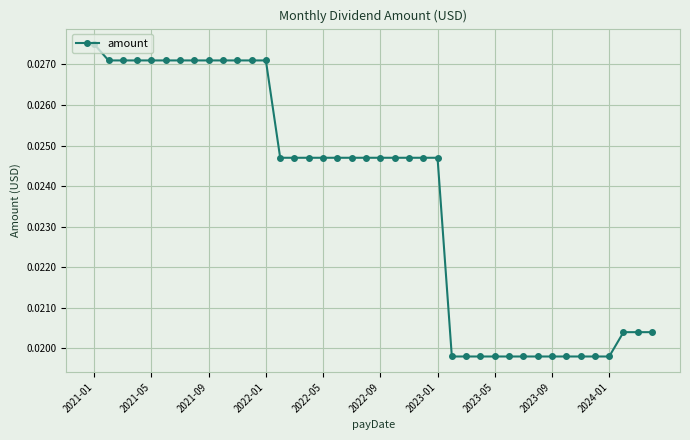

Which label corresponds to the largest value in the chart?

2021-01